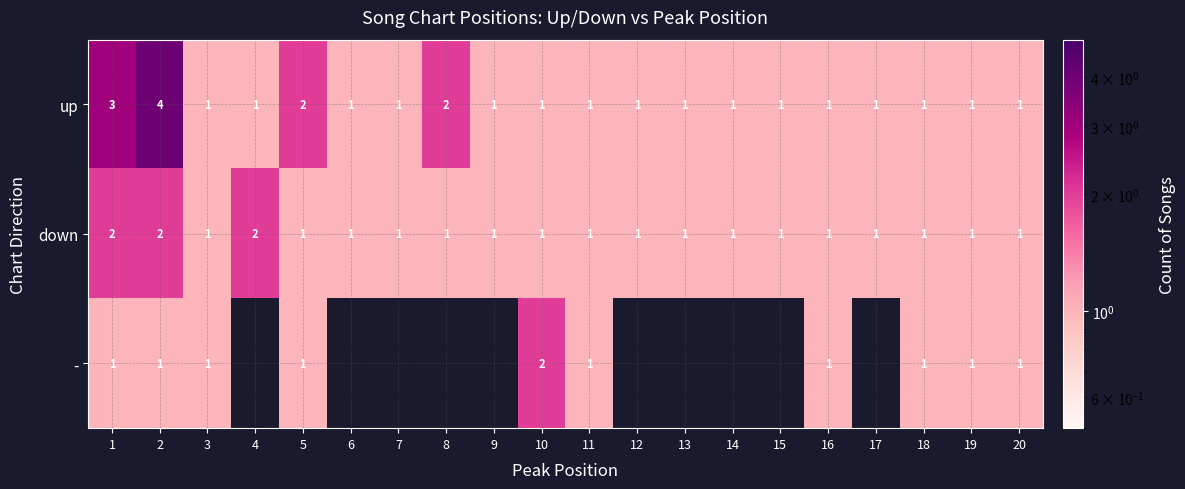

What is the total value across all series at 1?

6